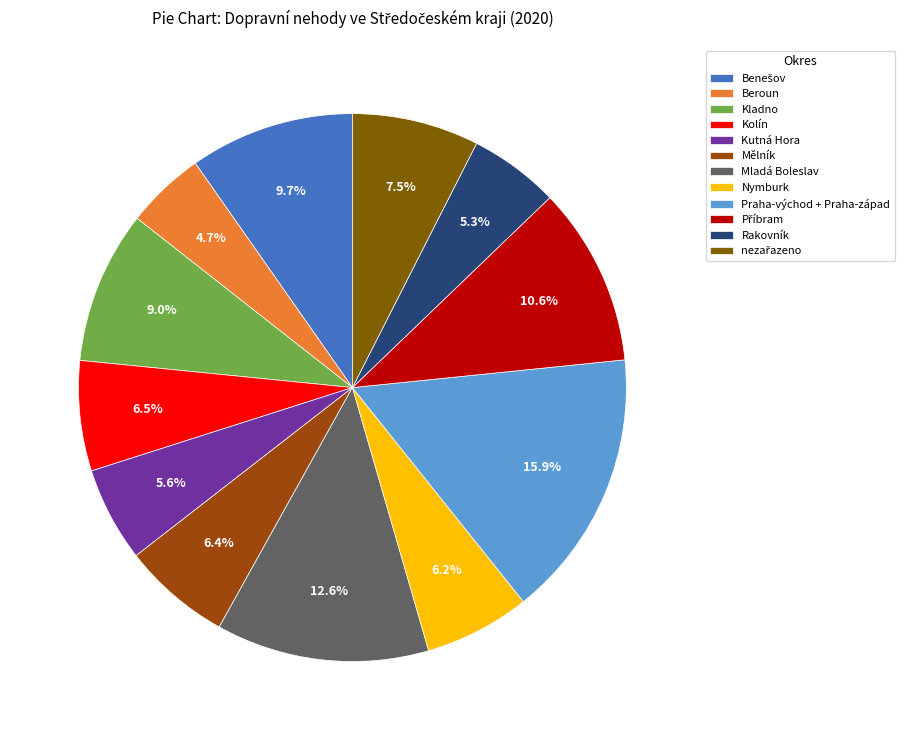

How much of the chart is everything except Rakovník?

94.7%